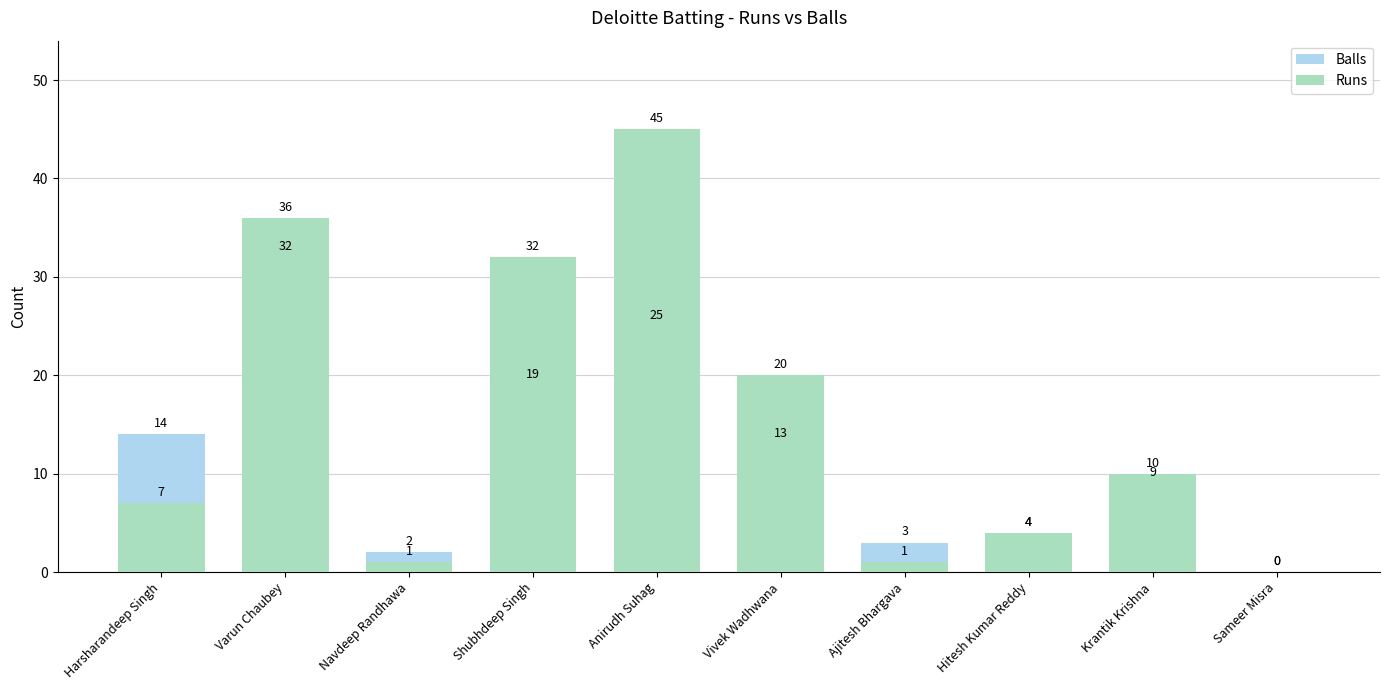

How many groups of bars are there?

10